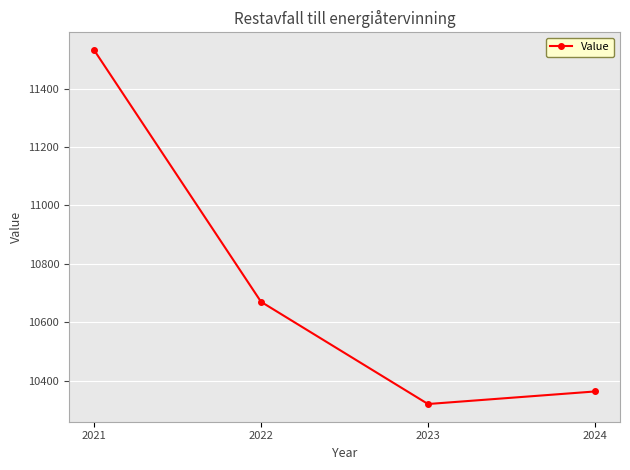

True or false: there are more than 1 points higher than both neighbors.

False